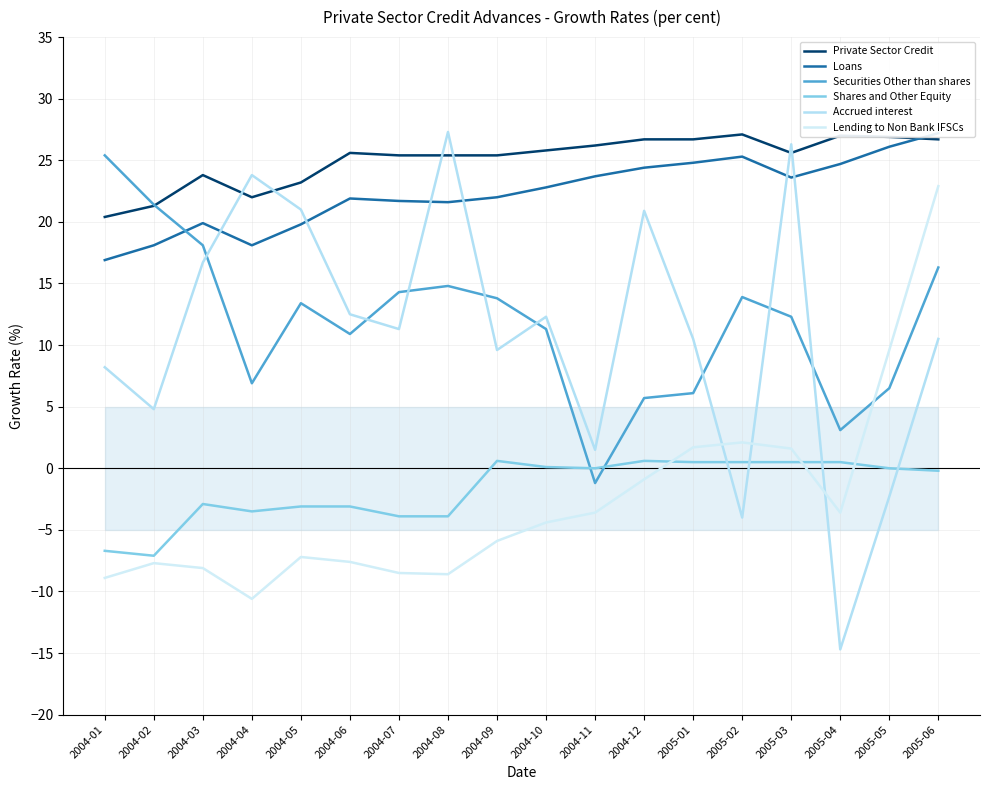

Between 2004-04 and 2005-01, which is larger?

2005-01